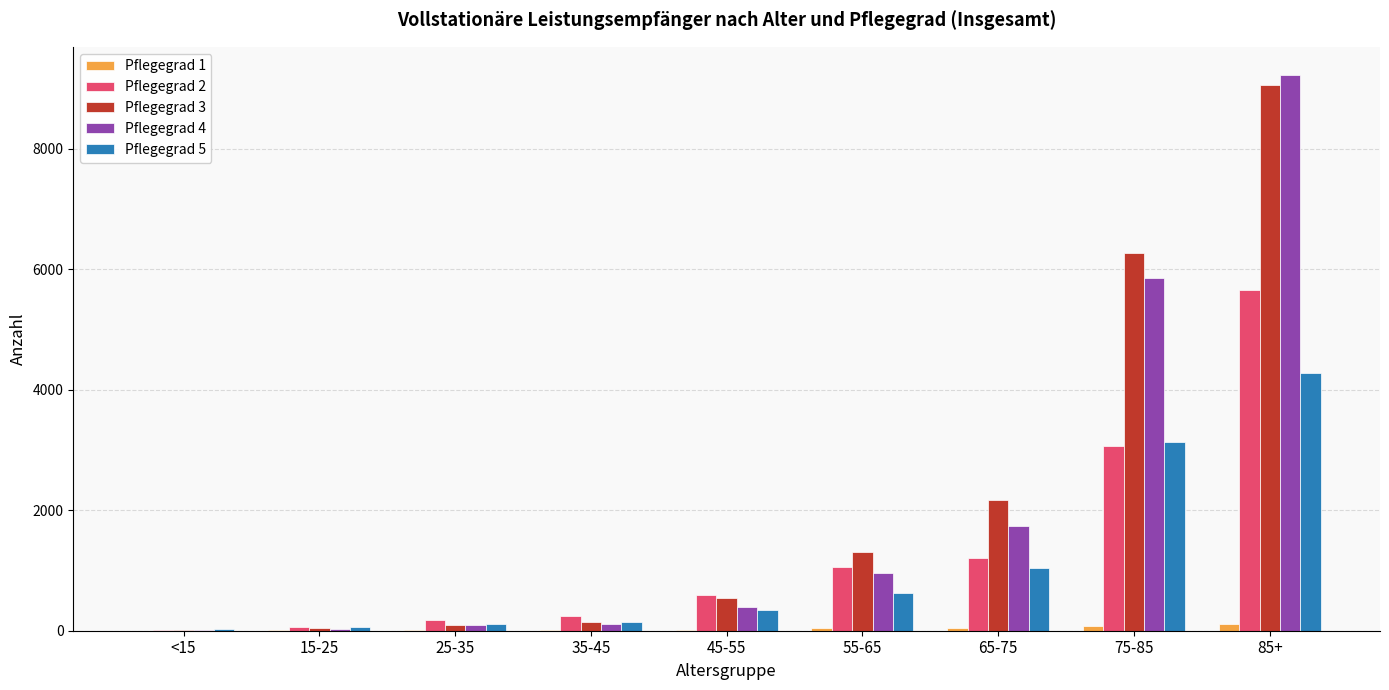

What is the maximum value for Pflegegrad 1?

114